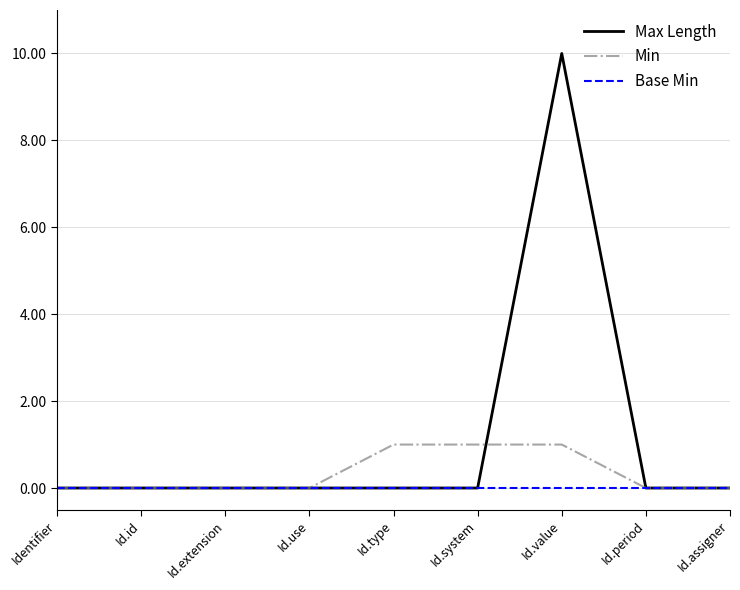

Rank the series by their maximum value, from highest to lowest.

Max Length, Min, Base Min